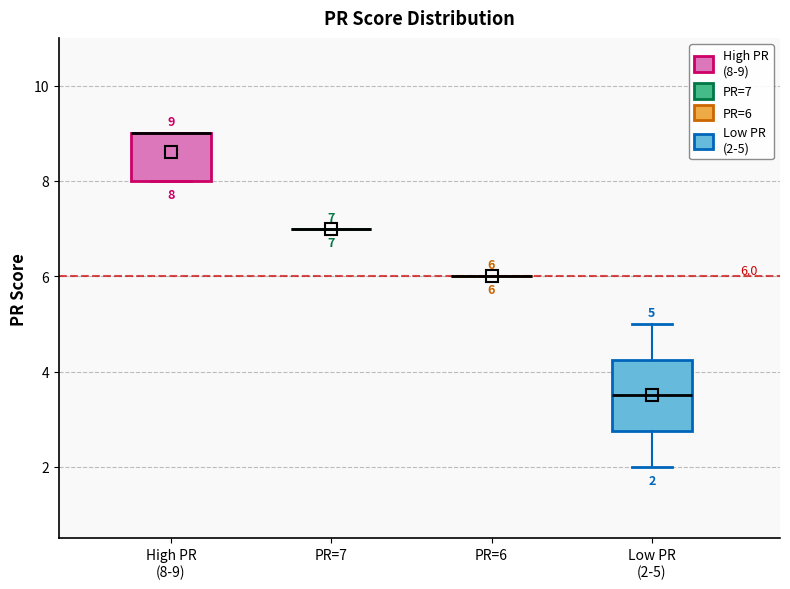

Which box is the tallest, from its lower edge to its upper edge?

Low PR (2-5)